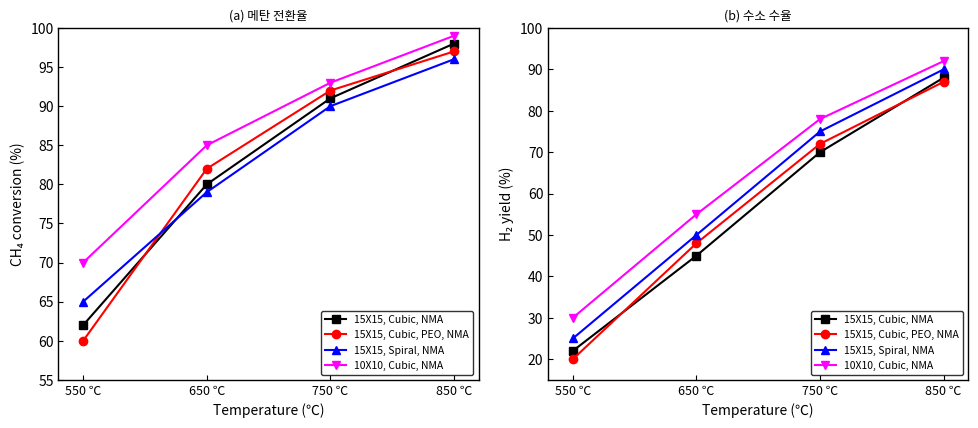

Count the 15X15, Spiral, NMA values in the range 50 to 90.

3